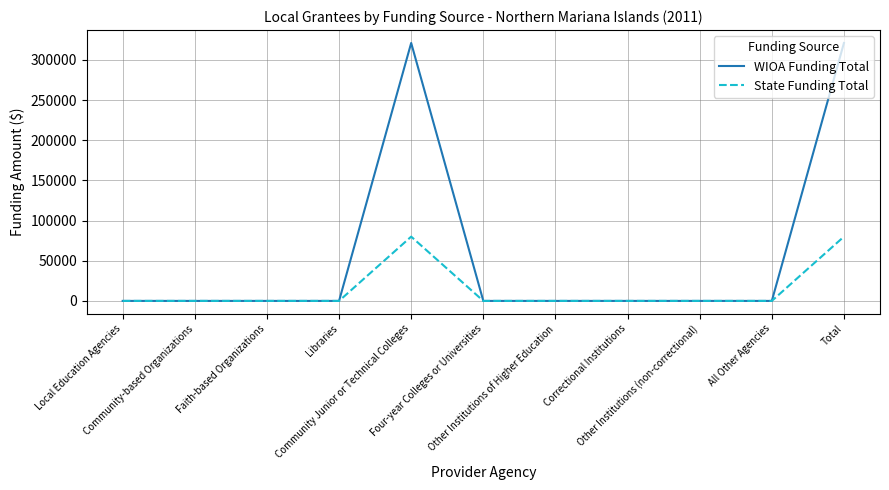

What is the difference between the second highest and second lowest values in the WIOA Funding Total series?

321017.9